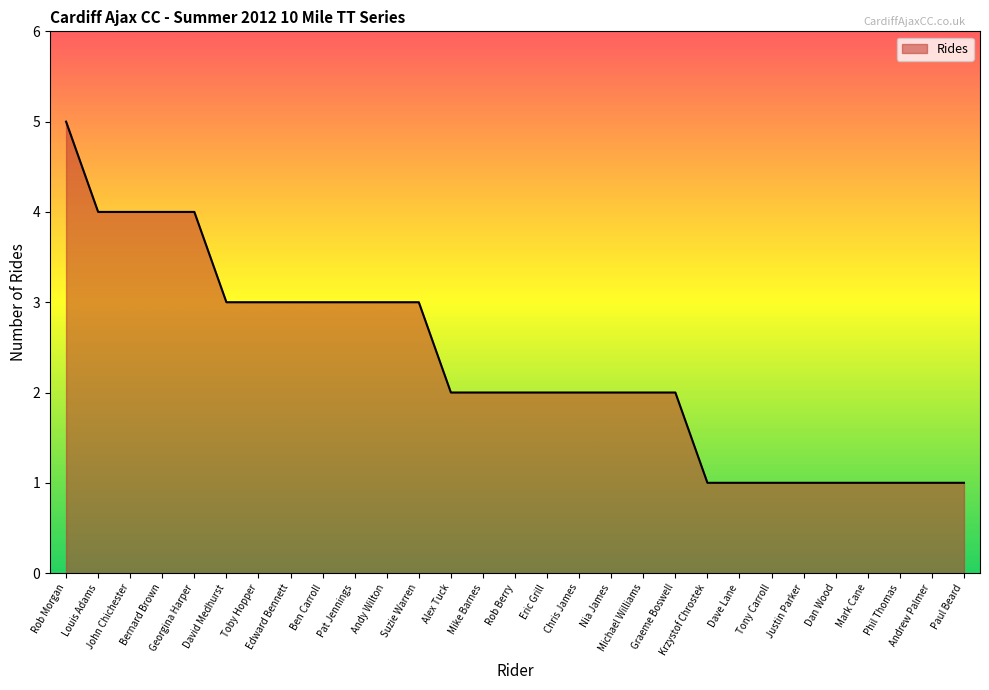

What is the maximum value shown in the chart?

5